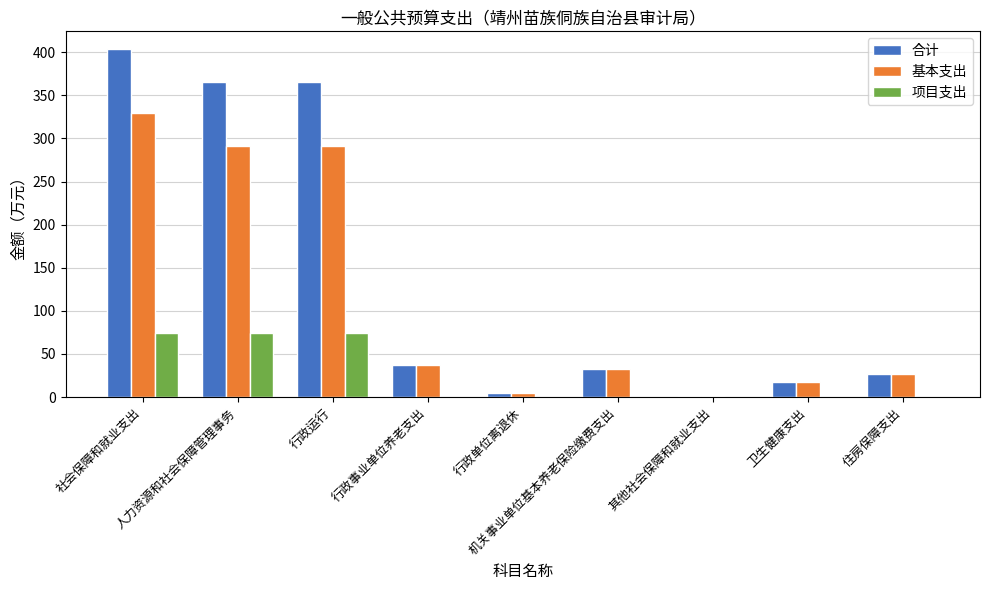

Which series has the largest total across all categories?

合计